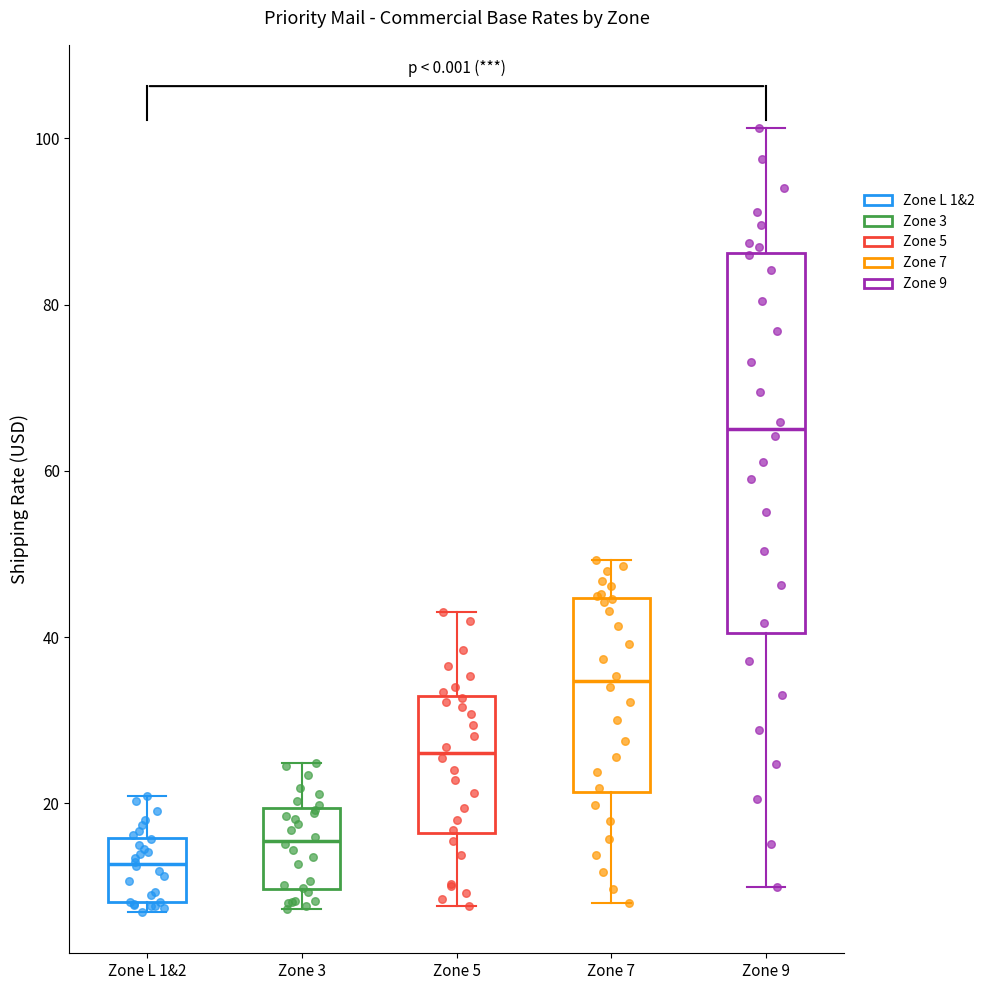

Reading left to right, read every box against the y-axis: the position of its median line, the range the box covers, and the ends of its whiskers. The values are not printed on the chart, so give them approximately, as read against the axis.

Zone L 1&2: median 12, box 8 to 16, whiskers 6 to 20
Zone 3: median 16, box 10 to 20, whiskers 8 to 24
Zone 5: median 26, box 16 to 32, whiskers 8 to 44
Zone 7: median 34, box 22 to 44, whiskers 8 to 50
Zone 9: median 64, box 40 to 86, whiskers 10 to 102